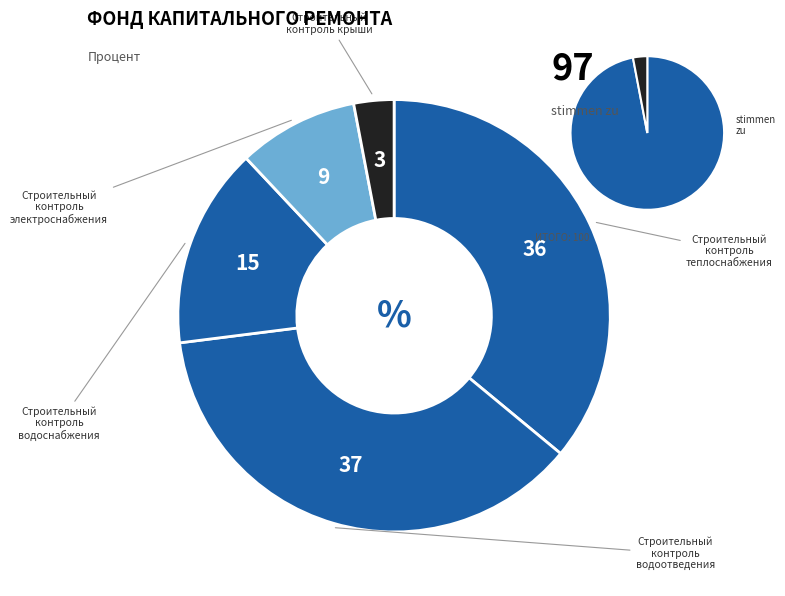

How much of the chart is everything except Строительный контроль водоснабжения?

85.0%